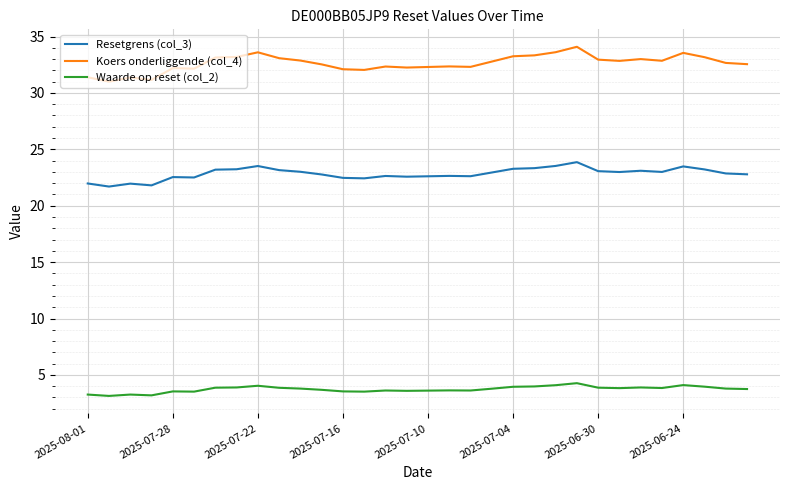

True or false: Resetgrens (col_3) and Koers onderliggende (col_4) cross at least once.

False